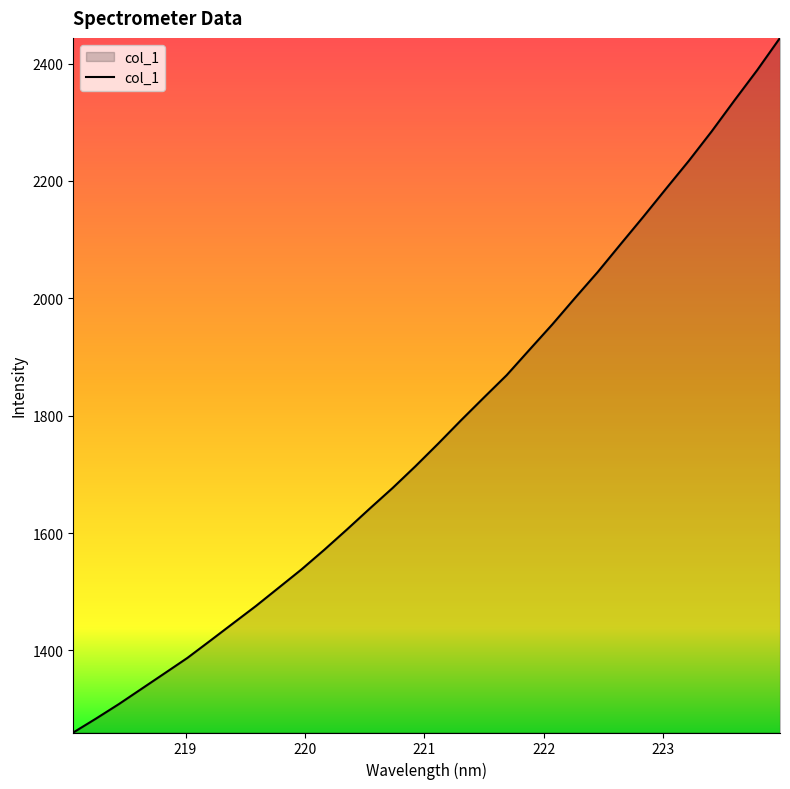

What is the difference between the maximum and minimum values?

1183.5